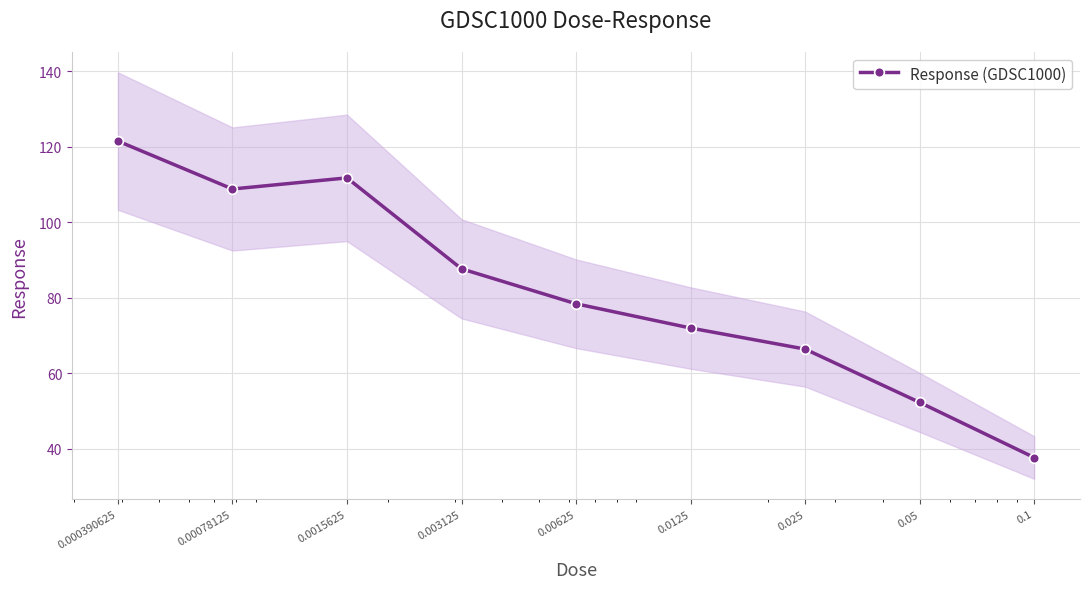

At which category does the chart reach its minimum across all series?

0.1